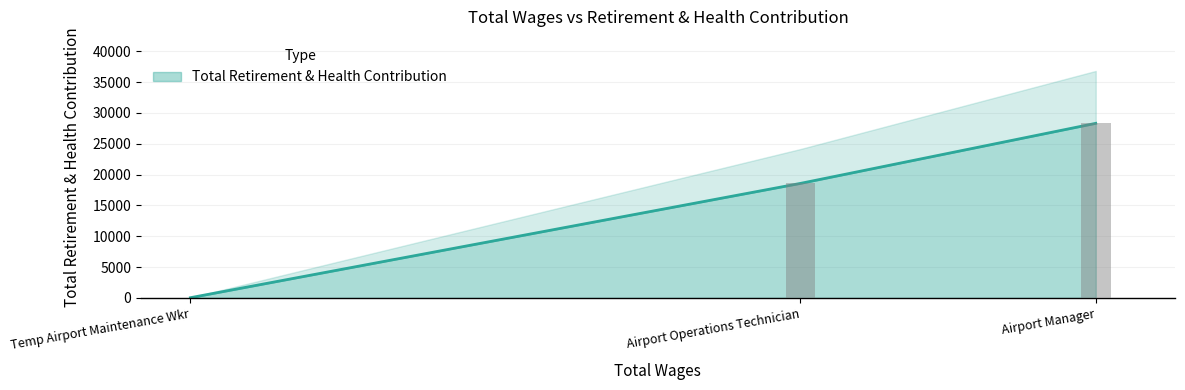

What is the maximum value shown in the chart?

28302